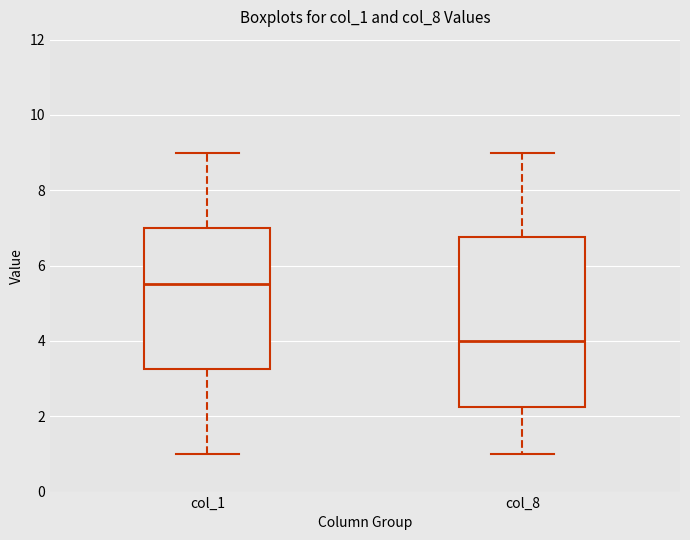

Reading left to right, read every box against the y-axis: the position of its median line, the range the box covers, and the ends of its whiskers. The values are not printed on the chart, so give them approximately, as read against the axis.

col_1: median 5.6, box 3.2 to 7.0, whiskers 1.0 to 9.0
col_8: median 4.0, box 2.2 to 6.8, whiskers 1.0 to 9.0